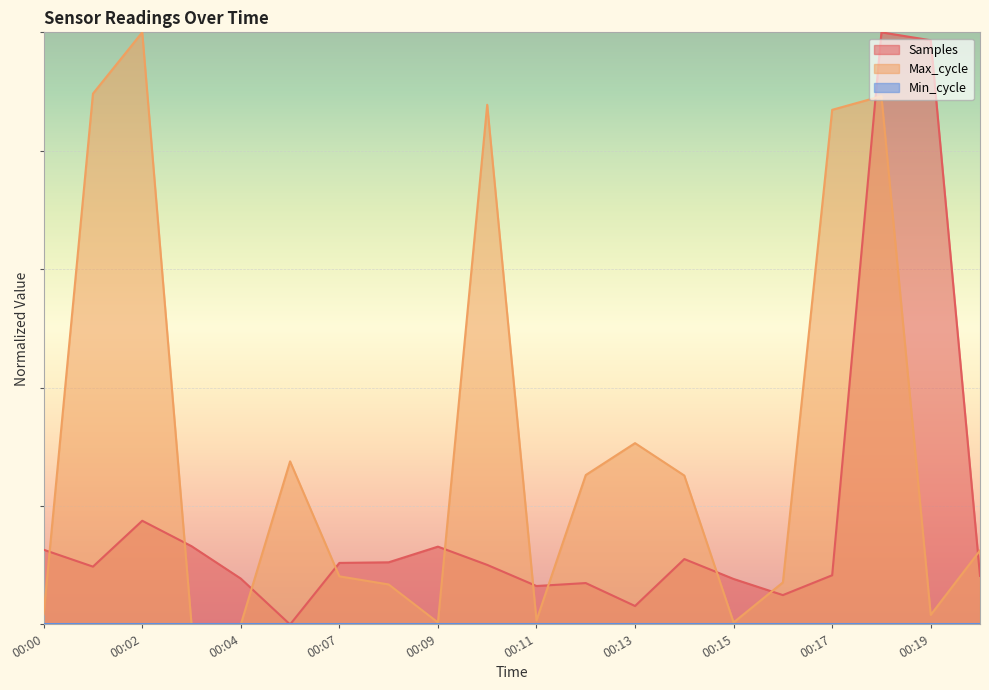

List the labels in order of Samples value, smallest first.

00:05, 00:13, 00:16, 00:11, 00:12, 00:15, 00:04, 00:20, 00:17, 00:01, 00:10, 00:07, 00:08, 00:14, 00:00, 00:09, 00:03, 00:02, 00:19, 00:18